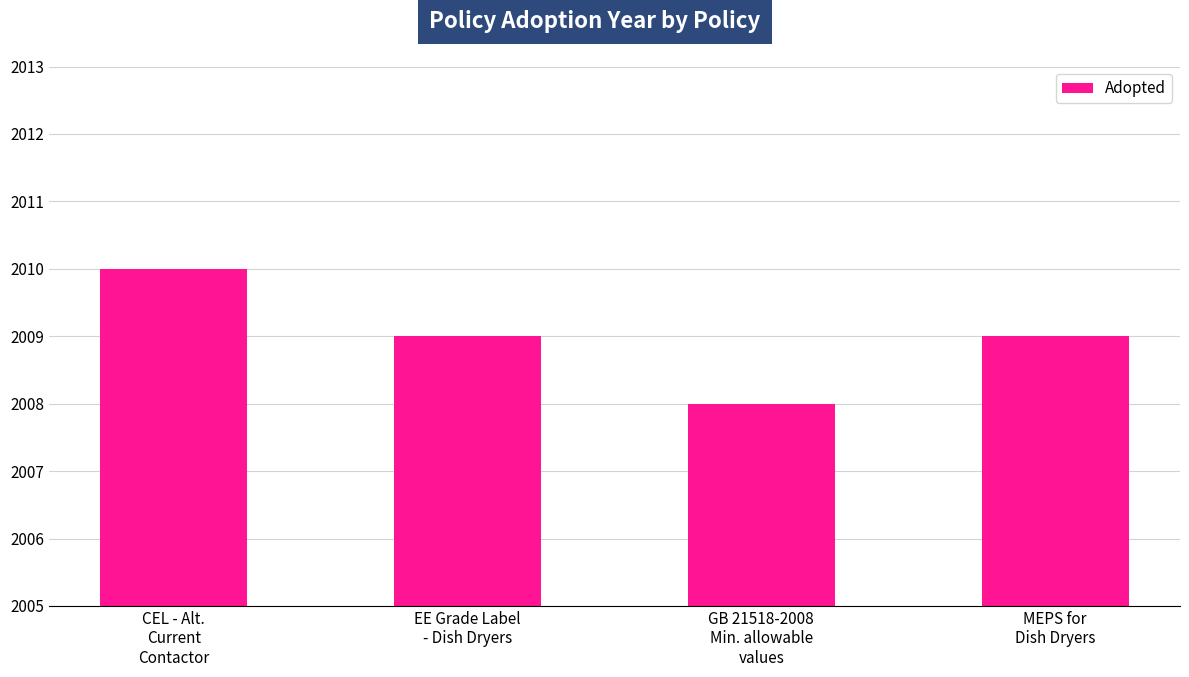

What is the label of the 2nd bar from the left?

EE Grade Label
- Dish Dryers